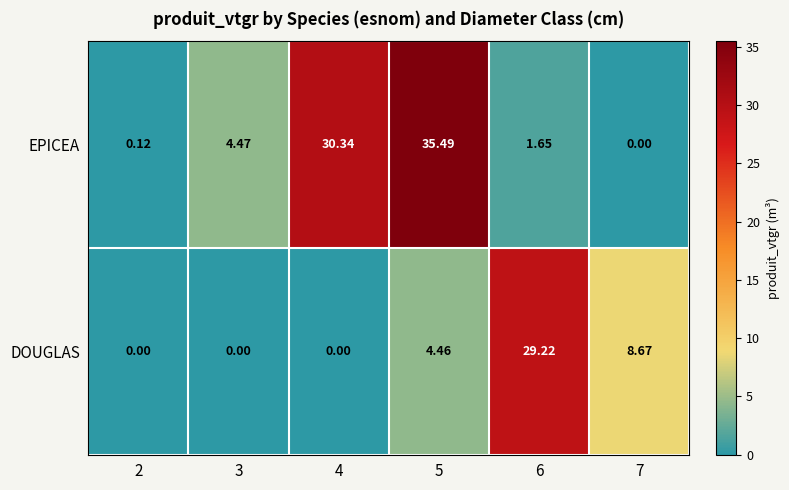

Rank the series at 7 from lowest to highest value.

EPICEA, DOUGLAS